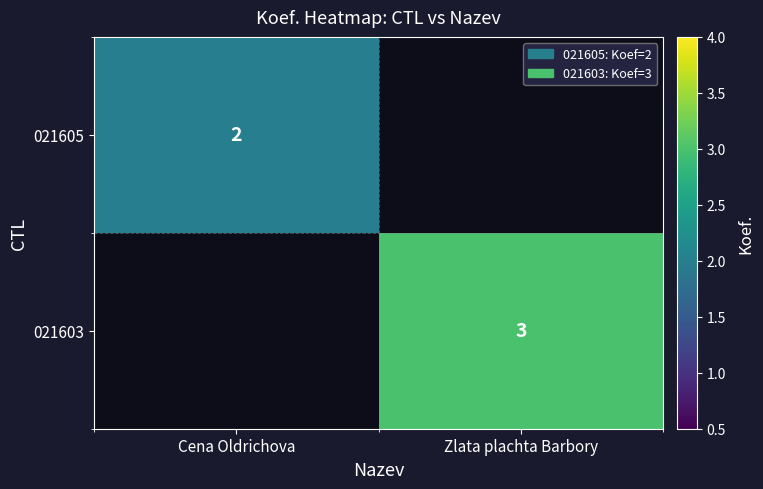

True or false: 021603 has a value of 3 at Zlata plachta Barbory.

True